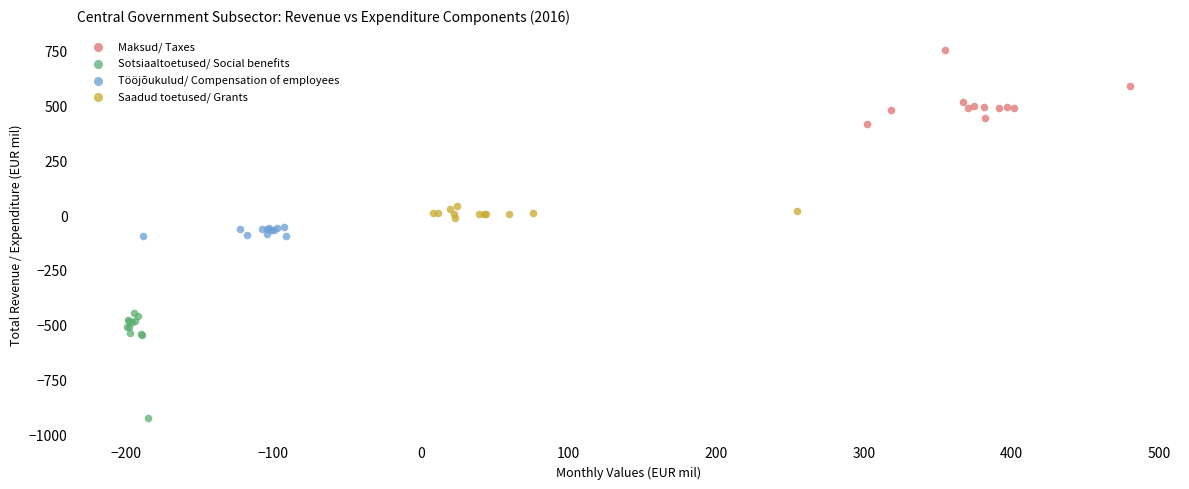

Which series contains the highest Y value?

Maksud/ Taxes